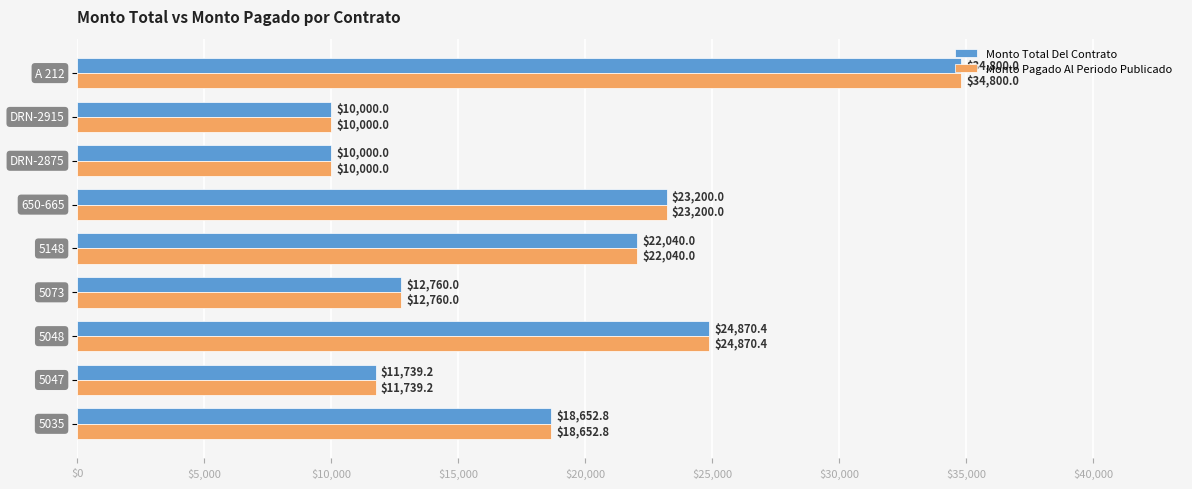

What is the greatest value displayed?

34800.0